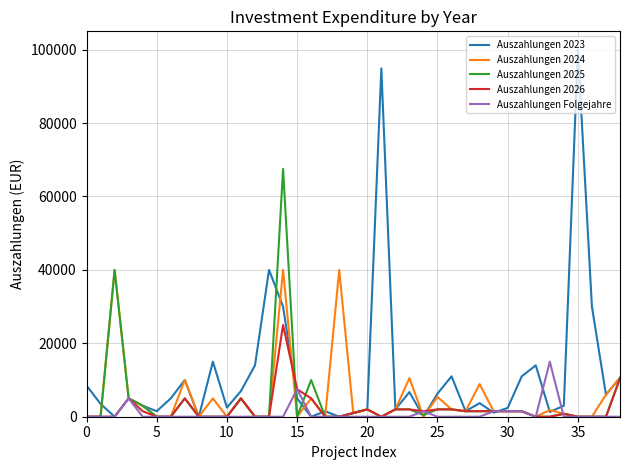

Which series has the largest range (max minus min)?

Auszahlungen 2023